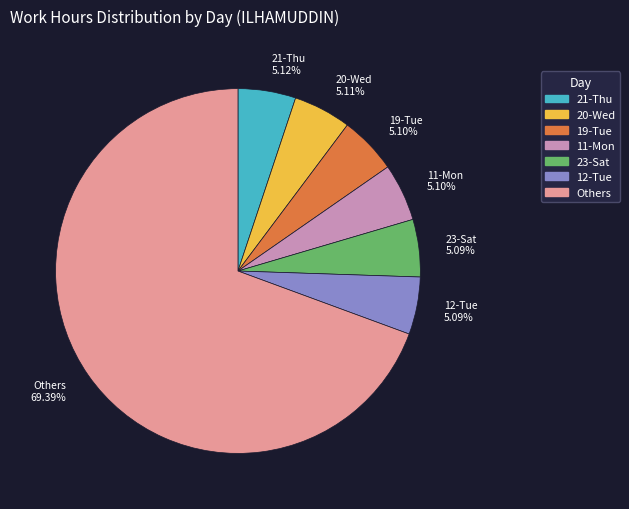

What is the ratio of the value at 19-Tue 5.10% to the value at 11-Mon 5.10%?

1.0